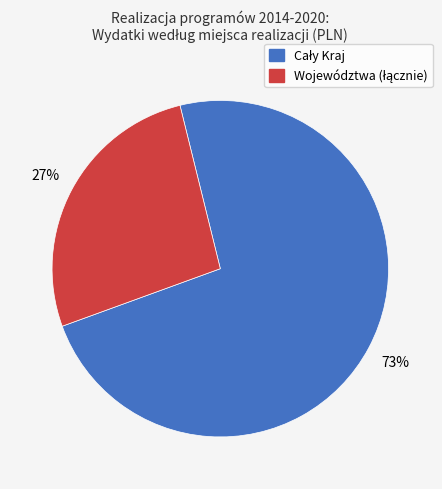

How many segments does this pie chart have?

2